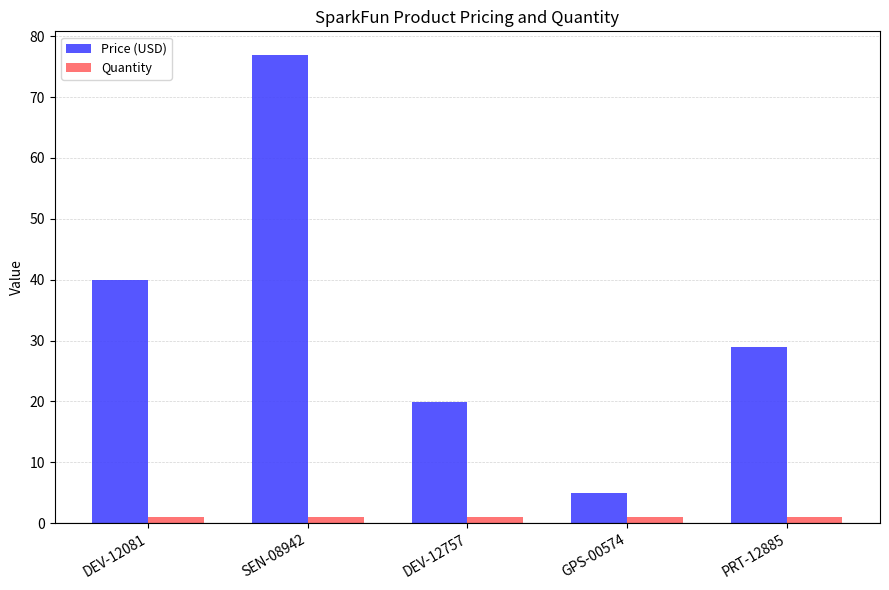

What is the sum of the Quantity values at GPS-00574 and DEV-12757?

2.0